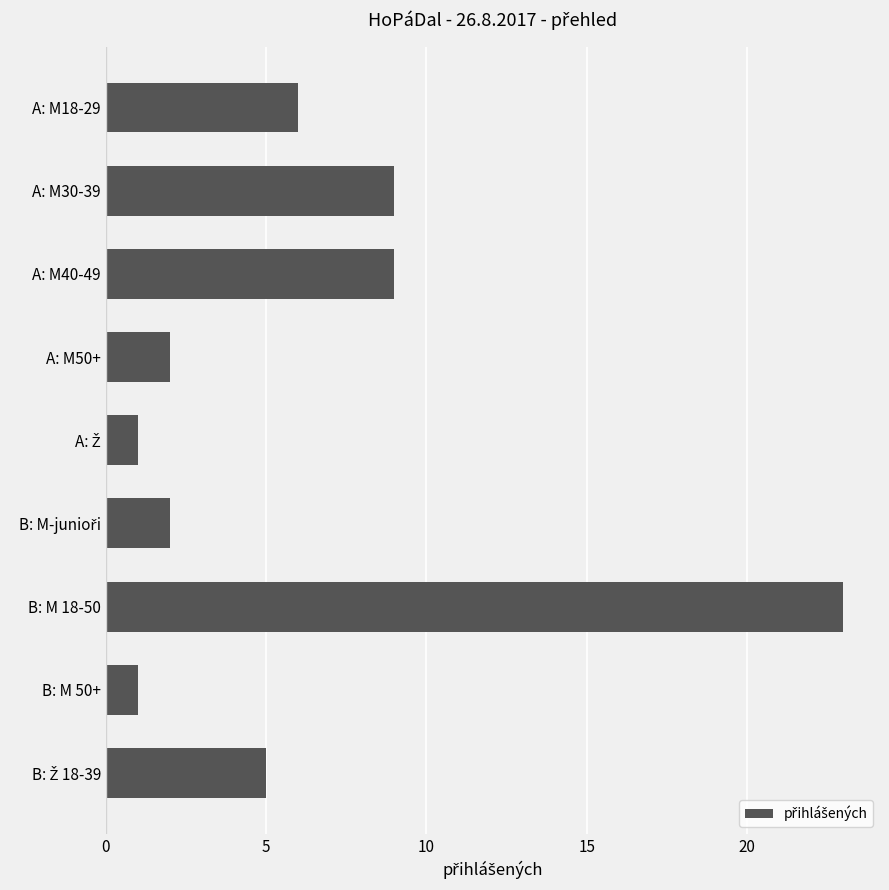

How many bars are there in total?

9